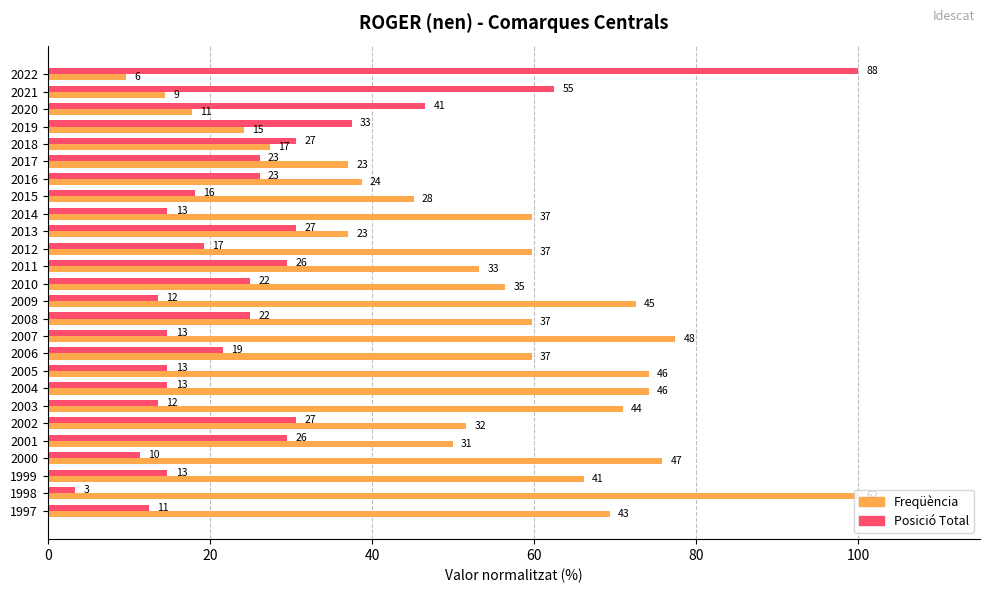

What are all the series names shown in the legend?

Freqüència, Posició Total